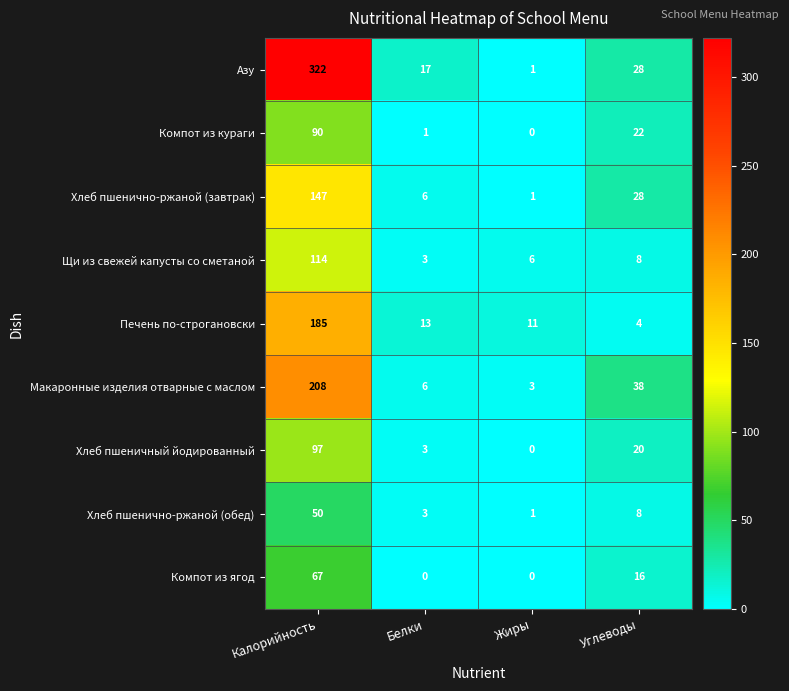

How many categories are shown in the chart?

4